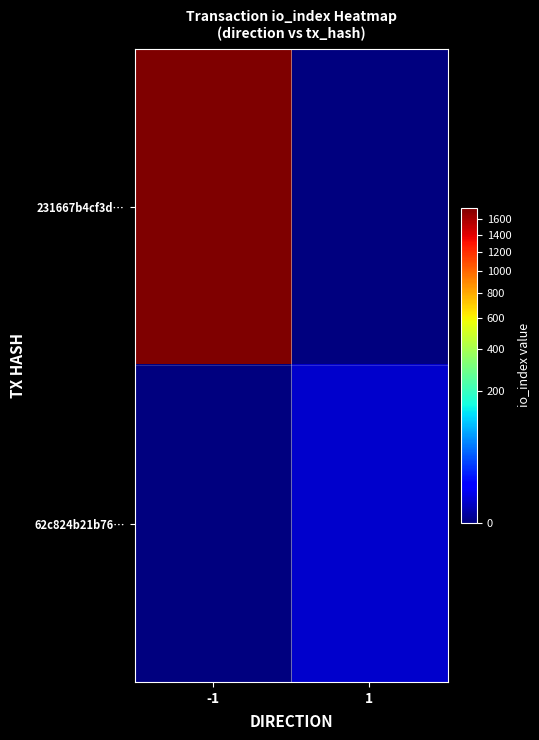

Count the number of data series in this chart.

2